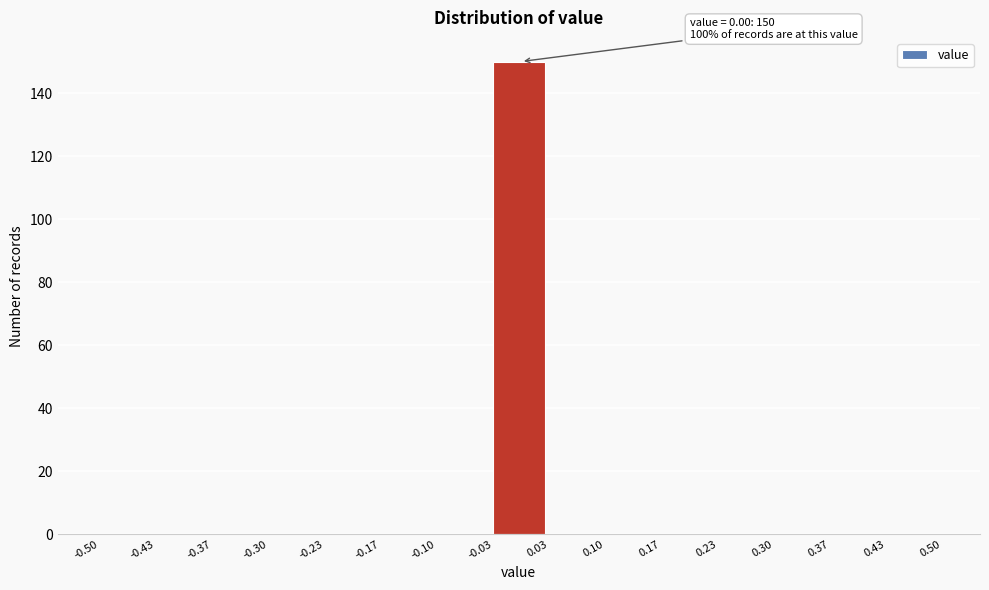

Which range on the x-axis has the tallest bar?

-0.03 to 0.03